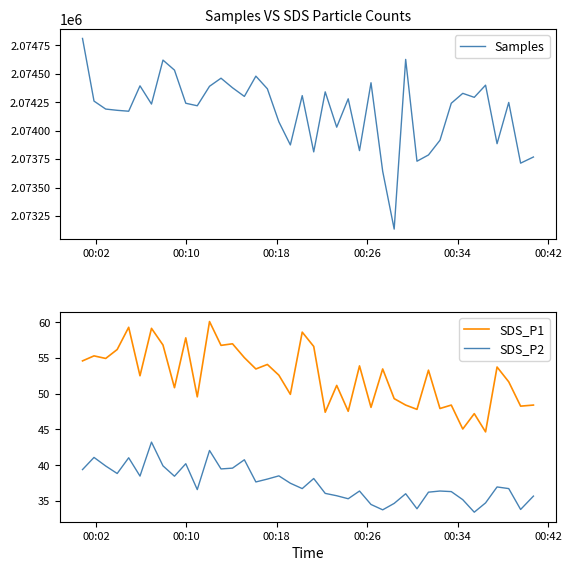

True or false: SDS_P2 and SDS_P1 intersect in this chart.

False